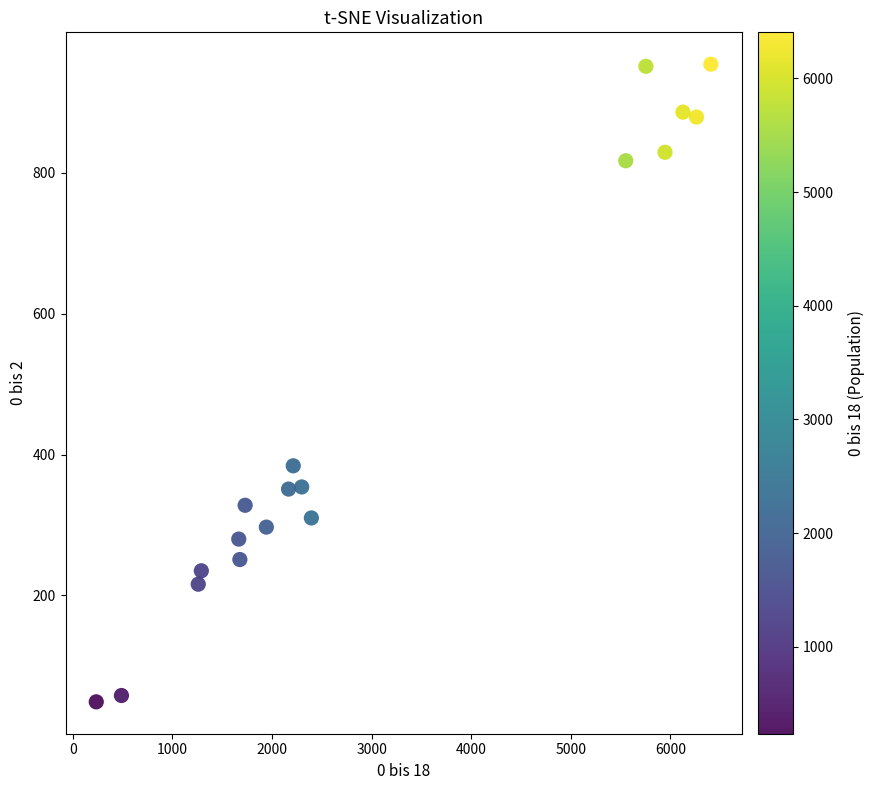

What Y value in the scatter plot is closest to 501?

384